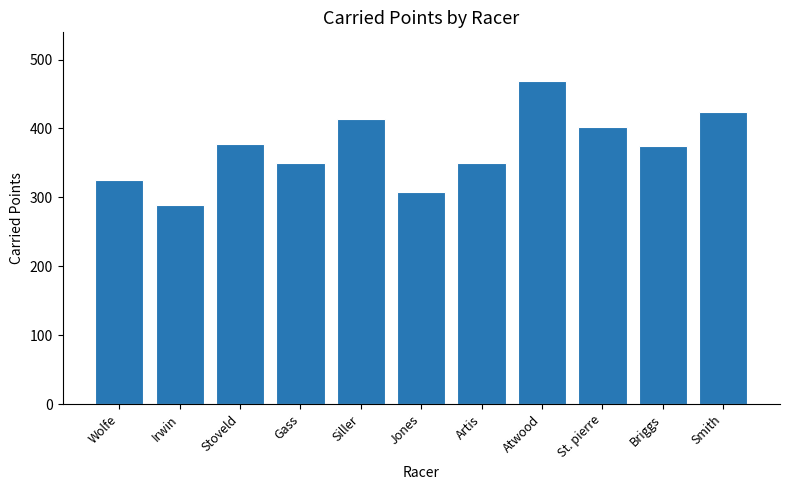

At which category does the chart reach its minimum across all series?

Irwin